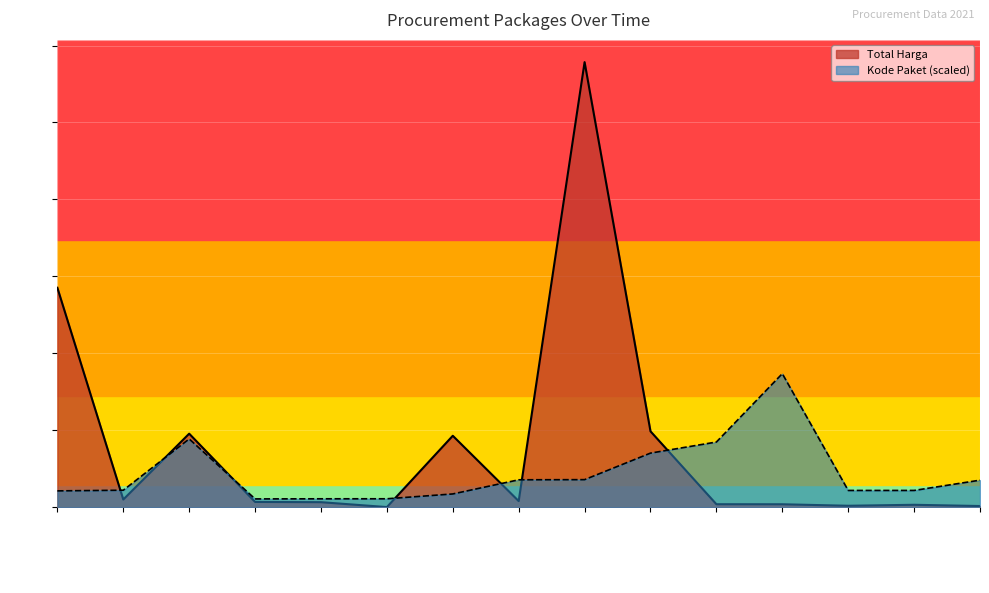

Which series ends up on top after the final intersection of Total Harga and Kode Paket?

Kode Paket